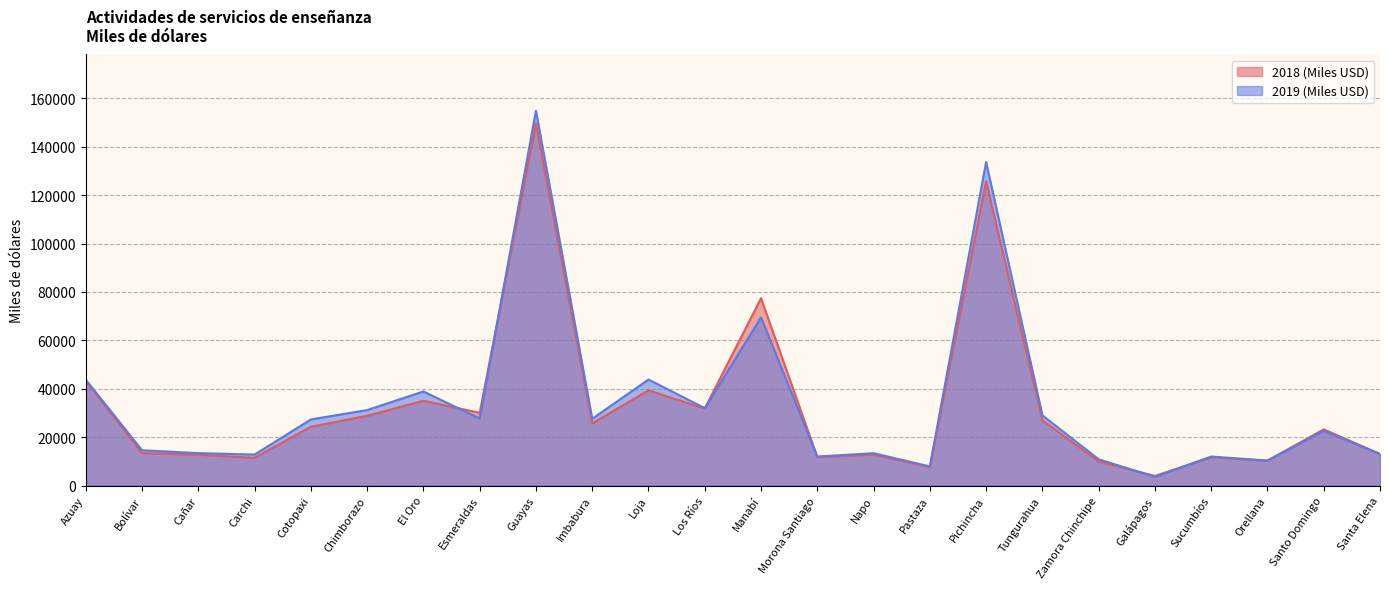

What is the difference between the 2019 (Miles USD) values at Manabí and Santa Elena?

56480